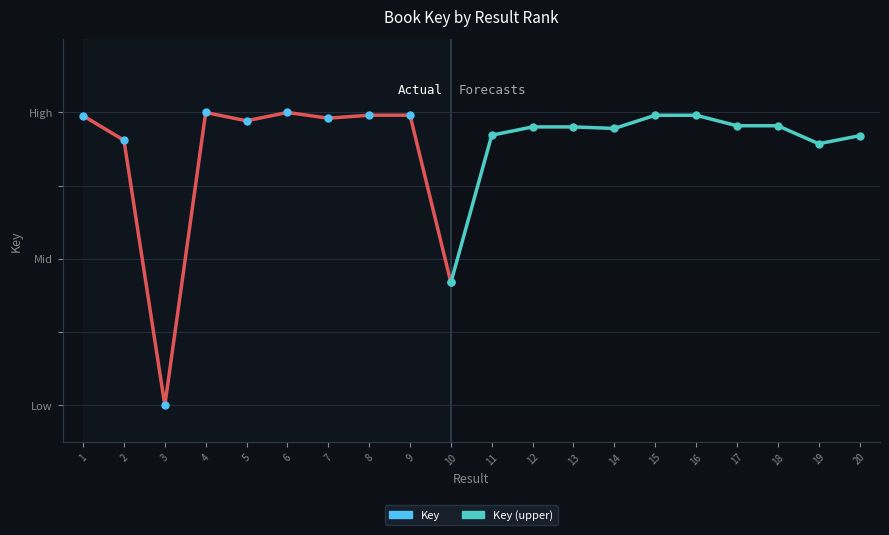

The chart shows a value of 5.9 at 1. True or false?

True